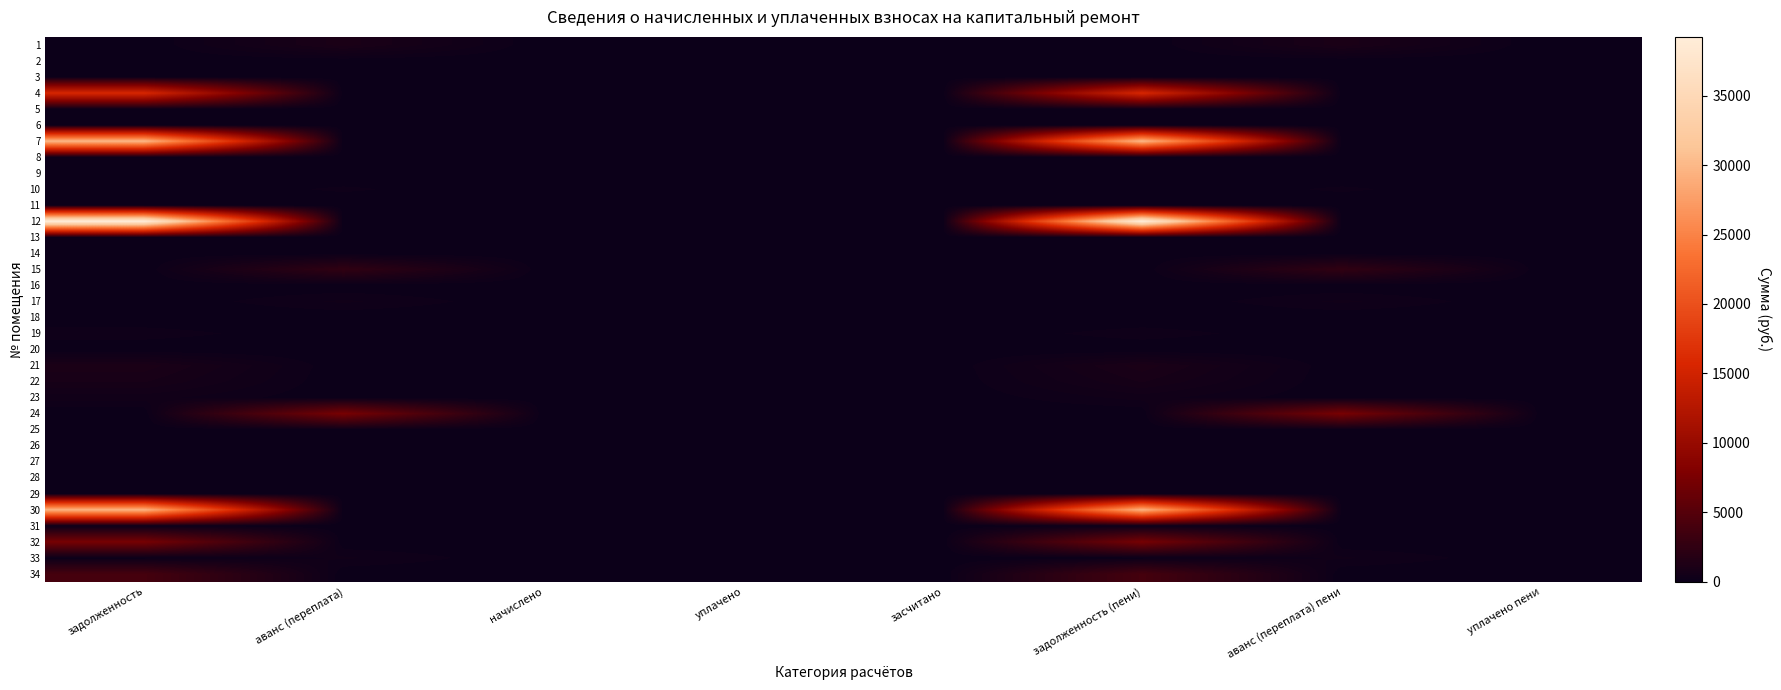

At how many categories does at least one series exceed 29107?

2